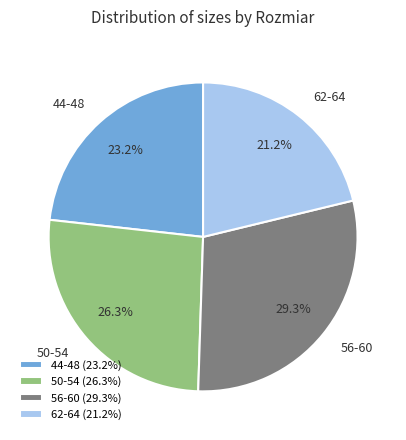

Combined, do 44-48 and 50-54 account for over 50%?

No